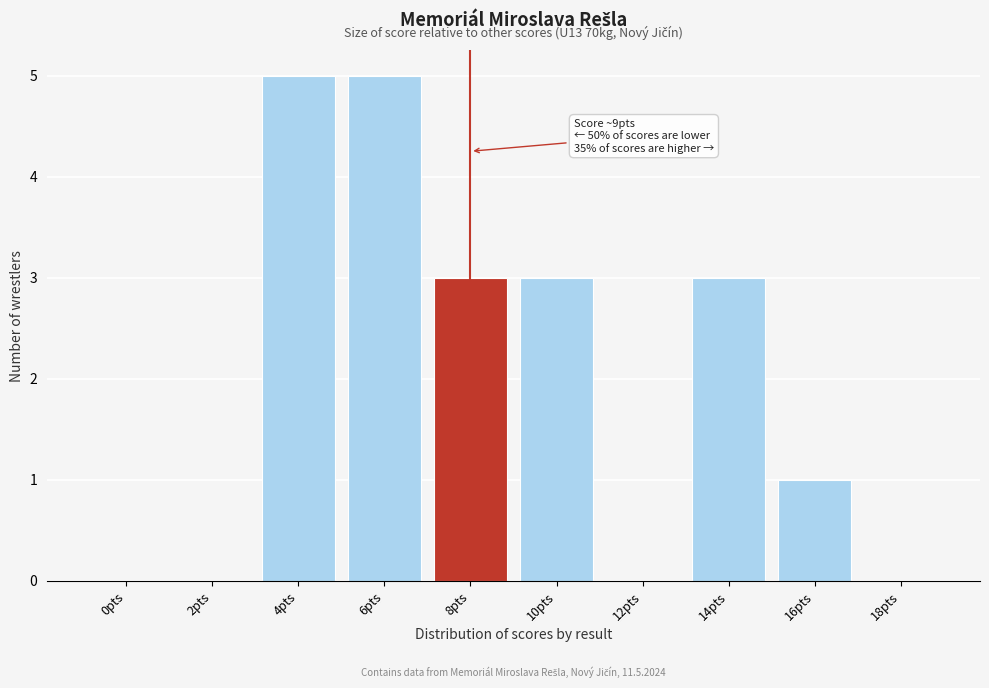

Reading right to left, extract all data points from this chart.

18pts=0	16pts=1	14pts=3	12pts=0	10pts=3	8pts=3	6pts=5	4pts=5	2pts=0	0pts=0